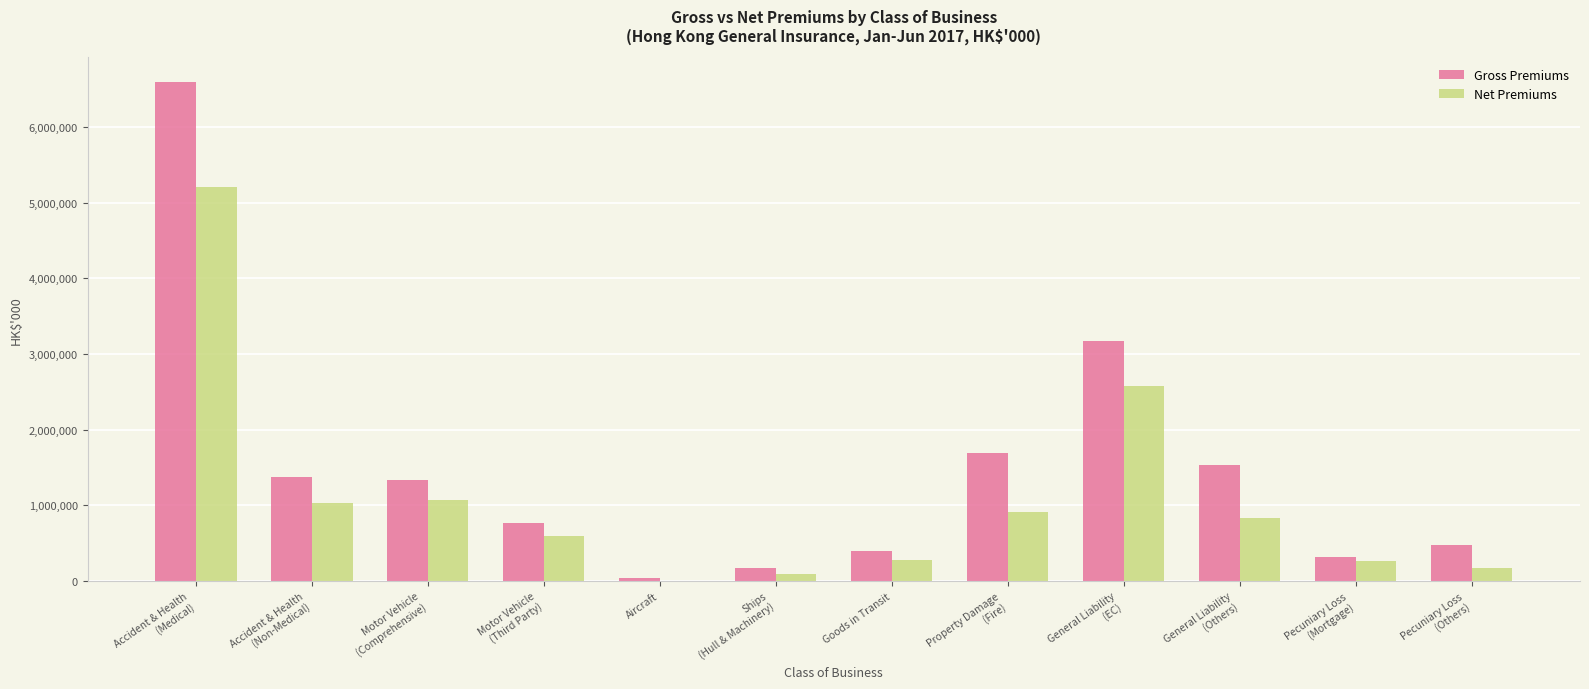

What is the difference between the Net Premiums values at Pecuniary Loss
(Others) and Aircraft?

170553